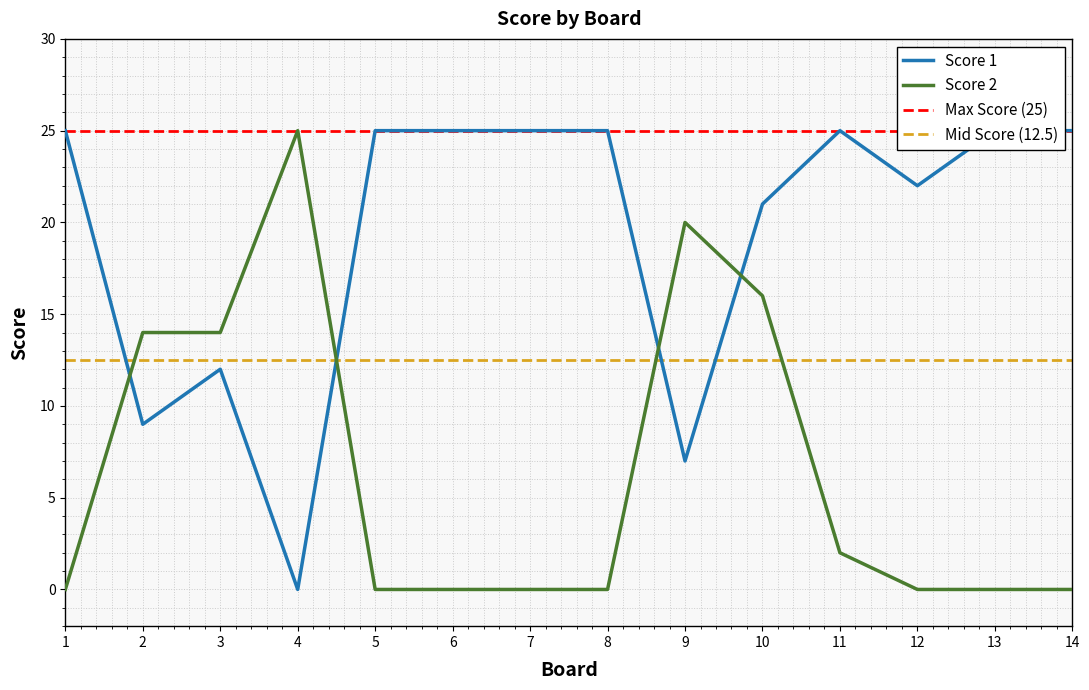

Which series has the largest total across all categories?

Score 1